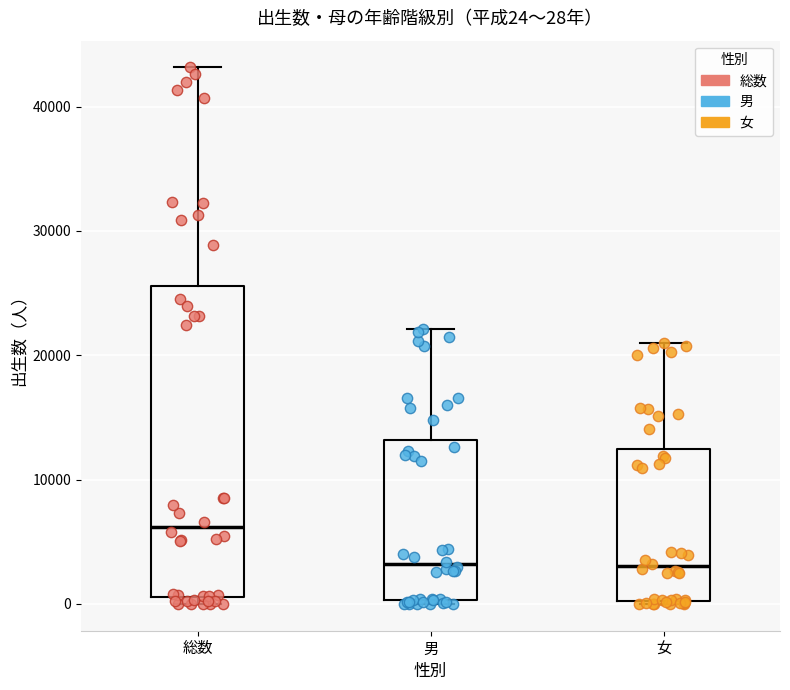

Which box is the tallest, from its lower edge to its upper edge?

総数